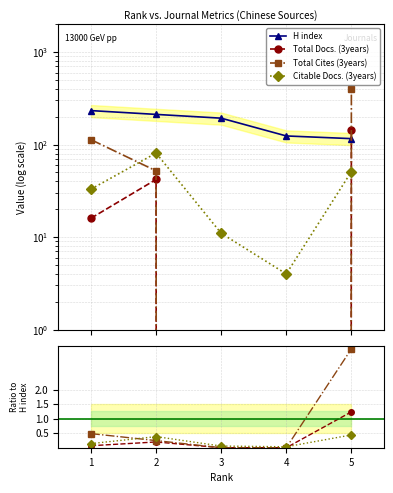

Which series ends up on top after the final intersection of Citable Docs. (3years) and Total Cites (3years)?

Total Cites (3years)